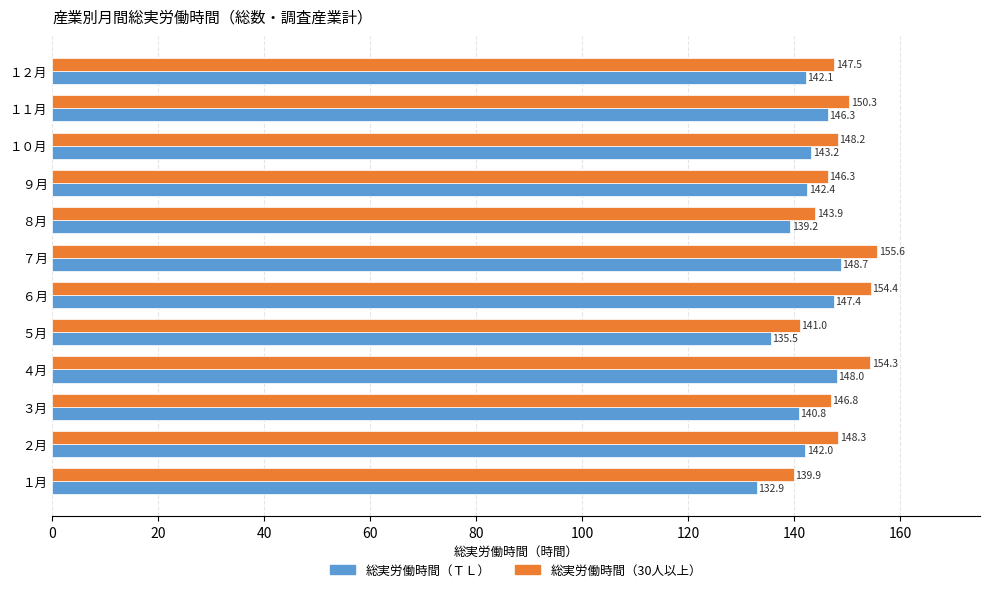

Is the value of 総実労働時間（ＴＬ） at ２月 greater than the value of 総実労働時間（30人以上） at １１月?

No